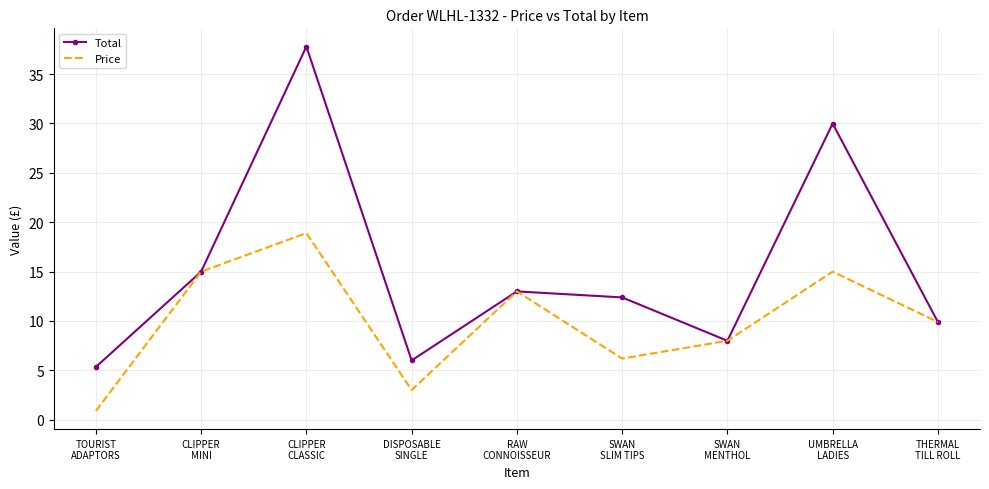

Which label corresponds to the largest value in the chart?

CLIPPER
CLASSIC